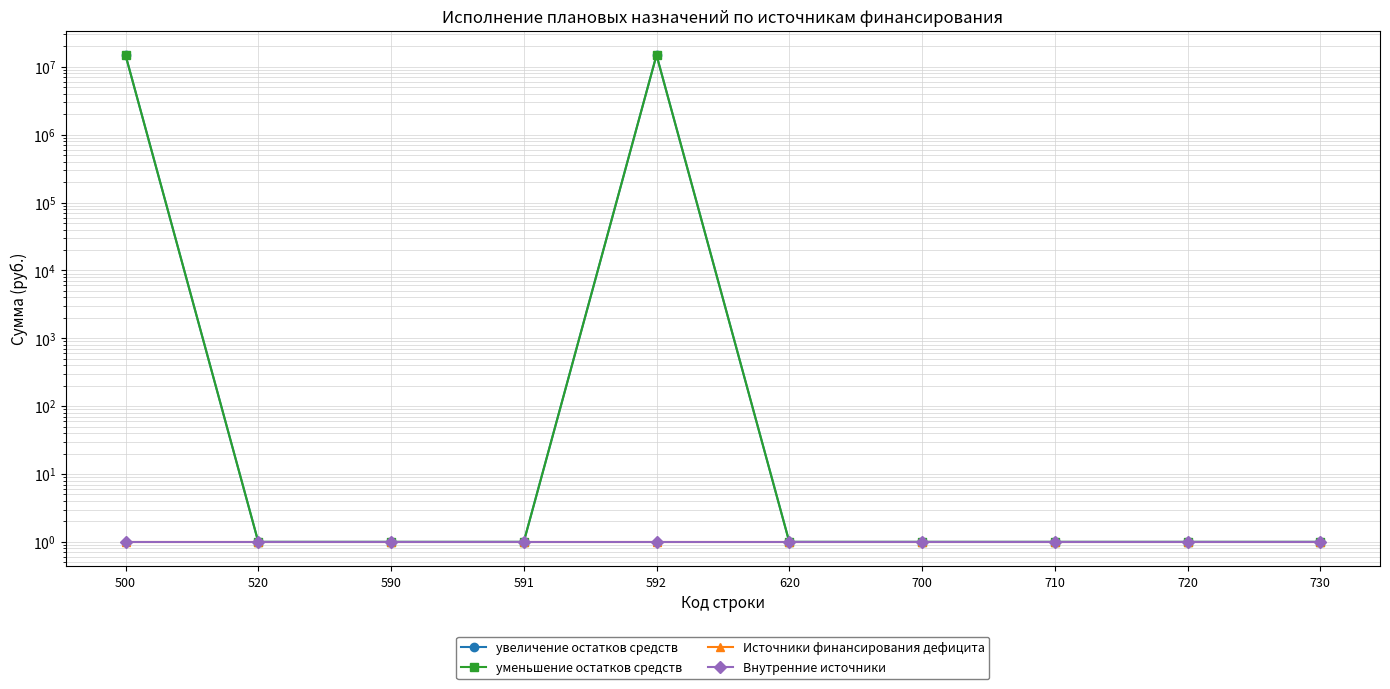

What is the value of the уменьшение остатков средств point at the 6th from the left?

1.0